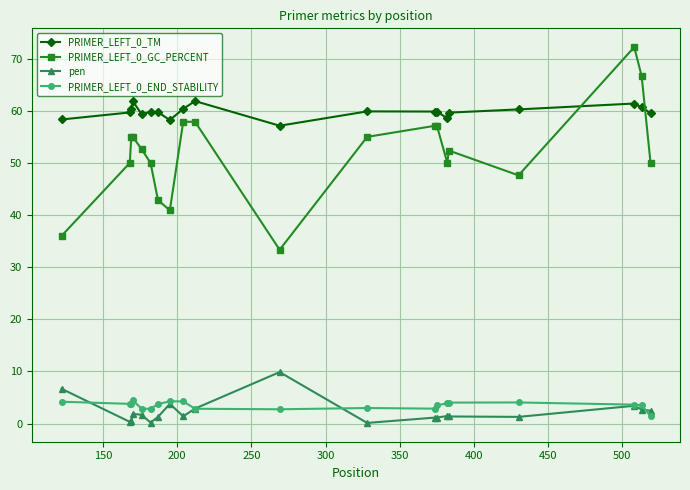

True or false: PRIMER_LEFT_0_END_STABILITY and PRIMER_LEFT_0_GC_PERCENT intersect in this chart.

False